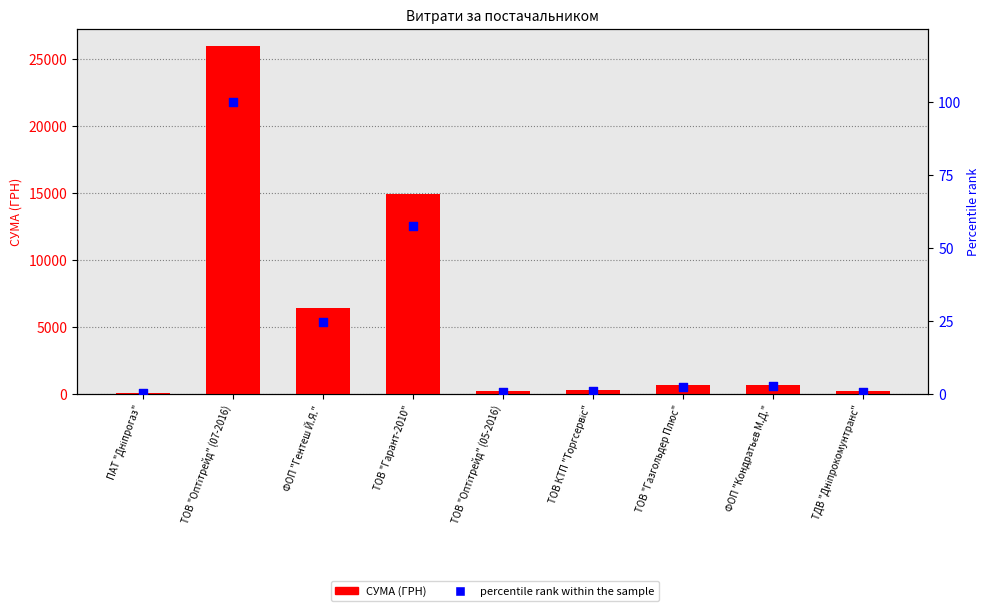

Which series has the widest spread of Y values?

СУМА (ГРН)